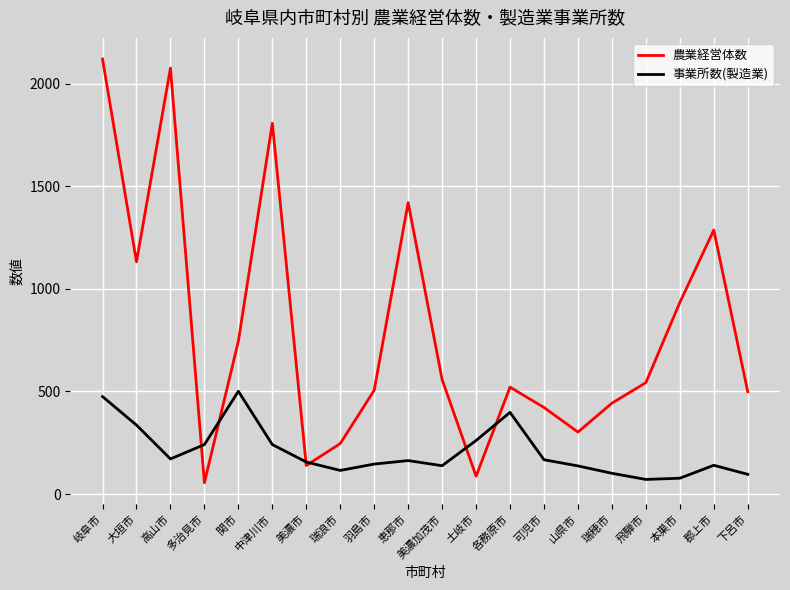

The 農業経営体数 series shows 511 at 恵那市. True or false?

False